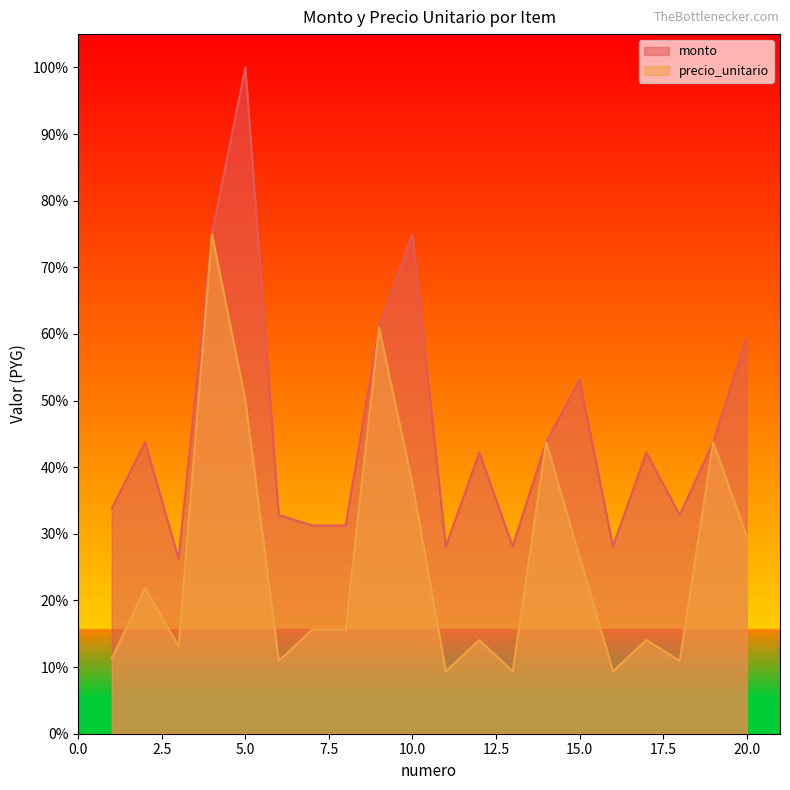

How many lines are shown in the chart?

2